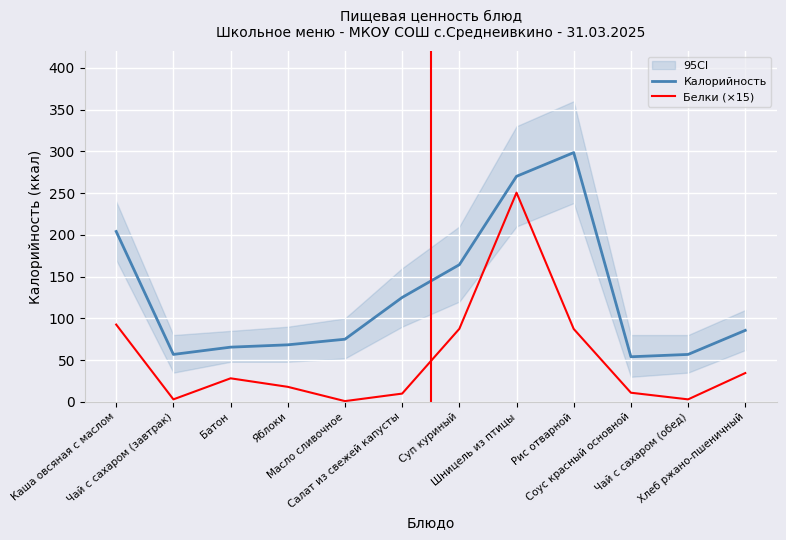

Is the value of Белки (×15) at Рис отварной greater than the value of Калорийность at Яблоки?

Yes